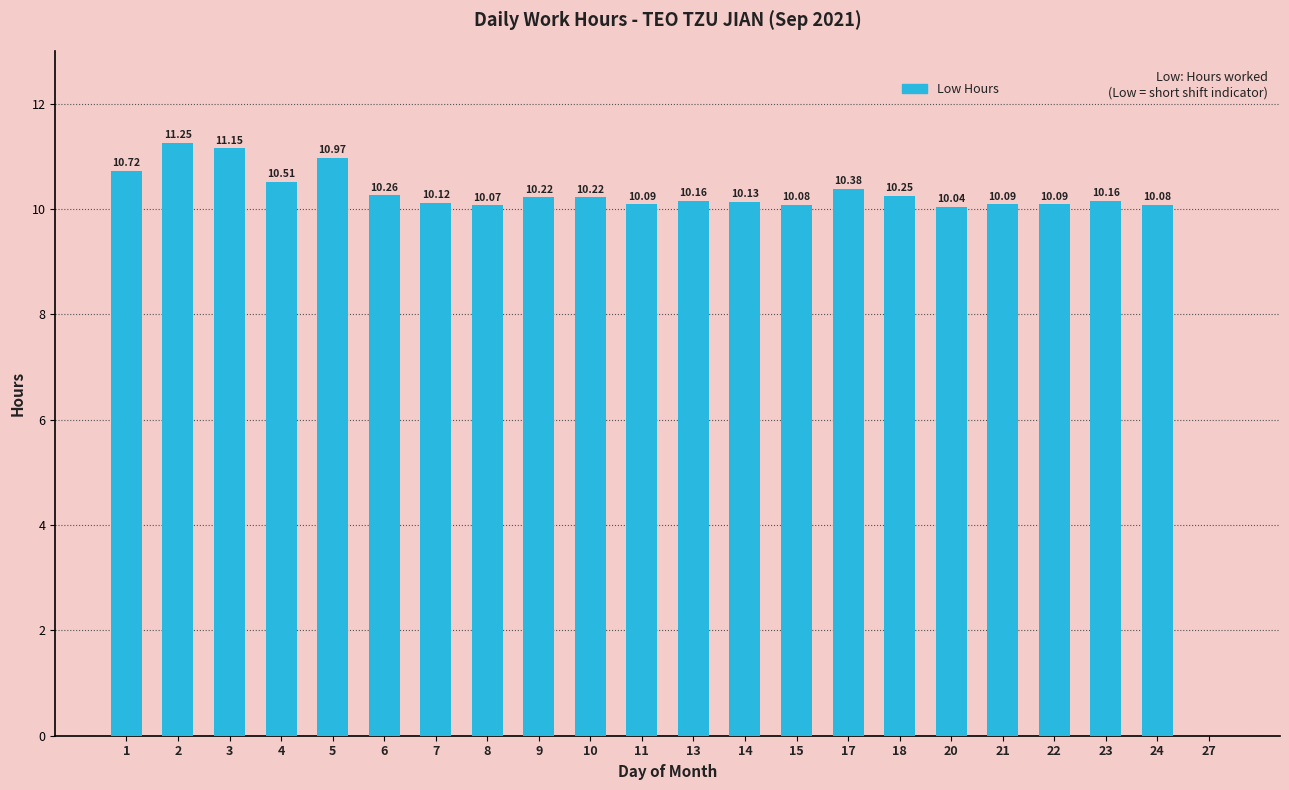

Approximately how many times larger is the value at 15 compared to 3?

0.9